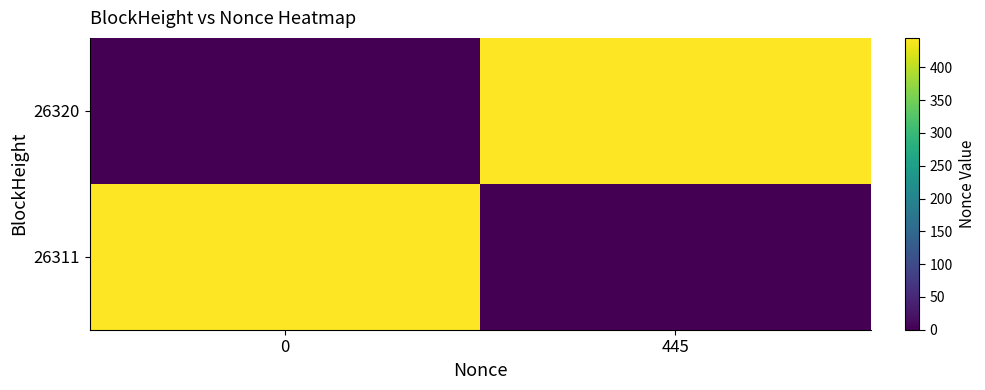

Rank the series at 0 from highest to lowest value.

26311, 26320